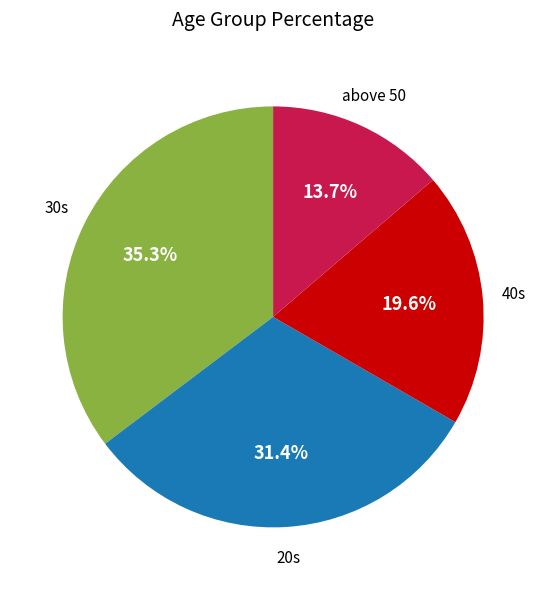

Does any single category account for the majority?

No